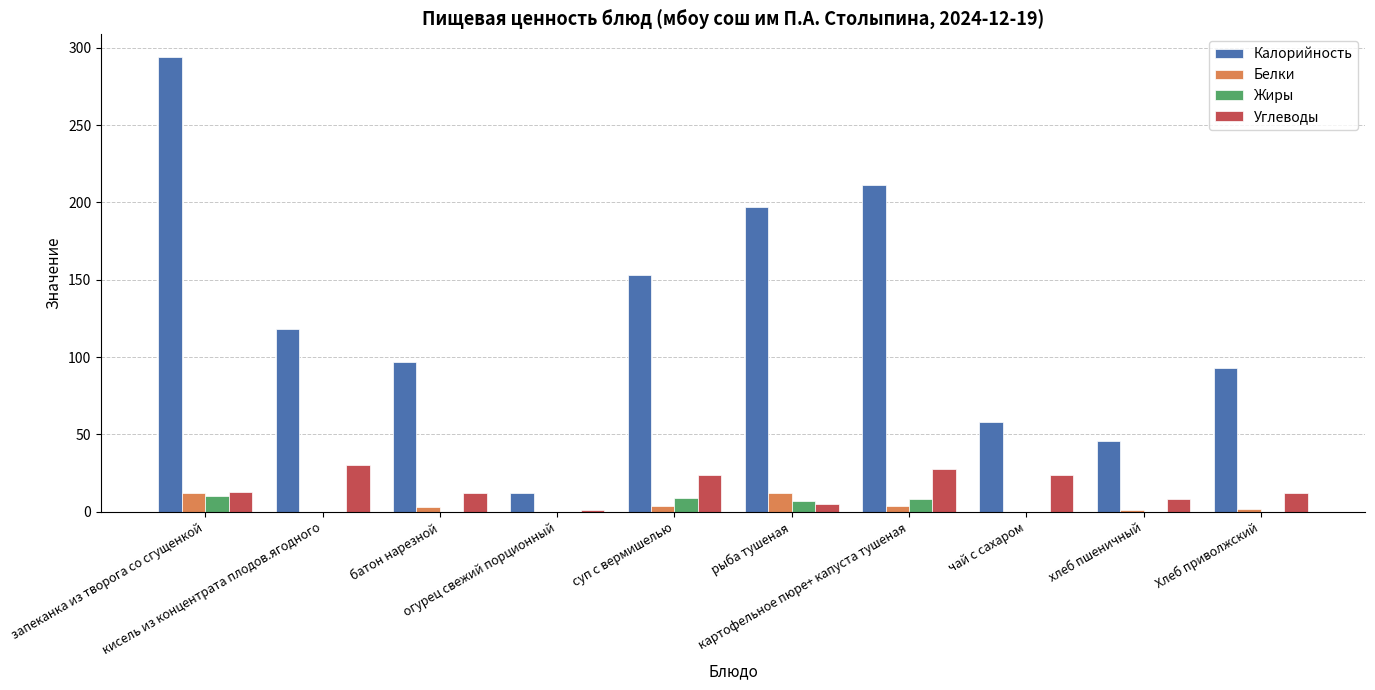

What is the average value of the Жиры series?

3